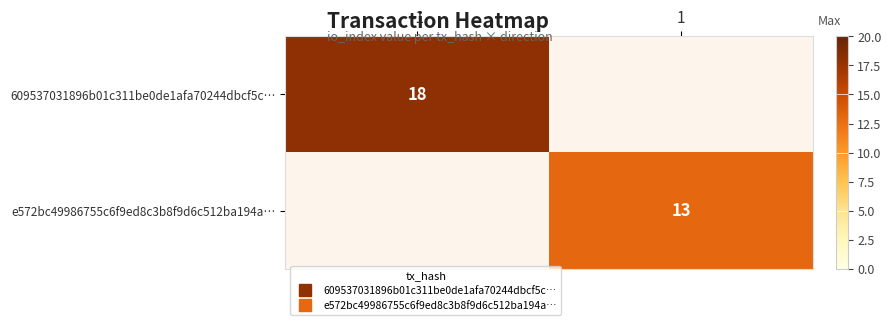

List the series in order of their overall mean, highest first.

609537031896b01c311be0de1afa70244dbcf5c…, e572bc49986755c6f9ed8c3b8f9d6c512ba194a…